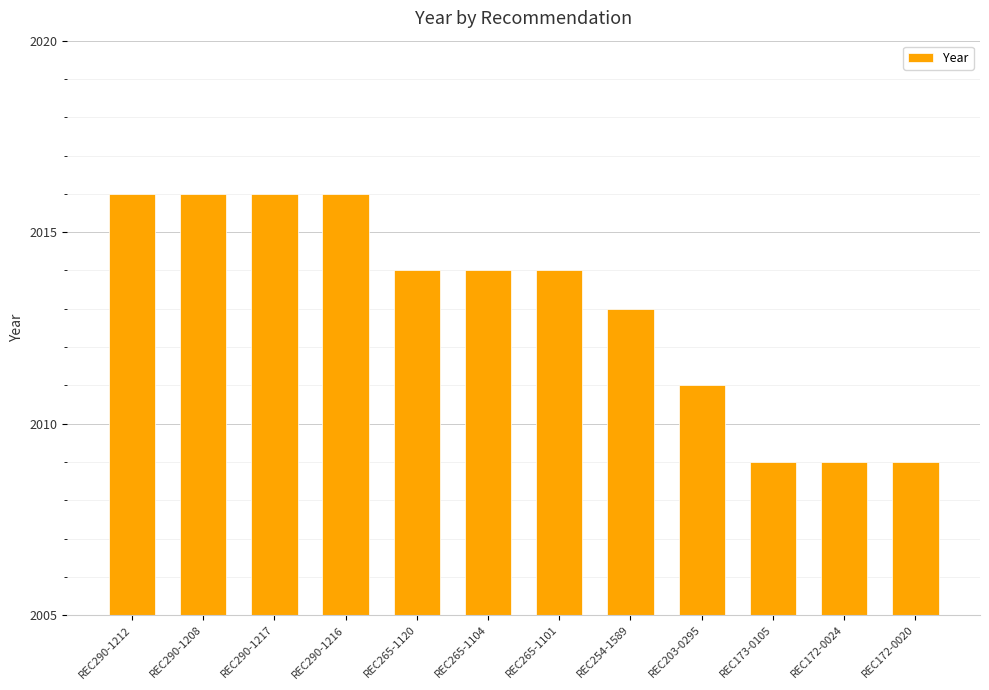

How many categories are shown in the chart?

12